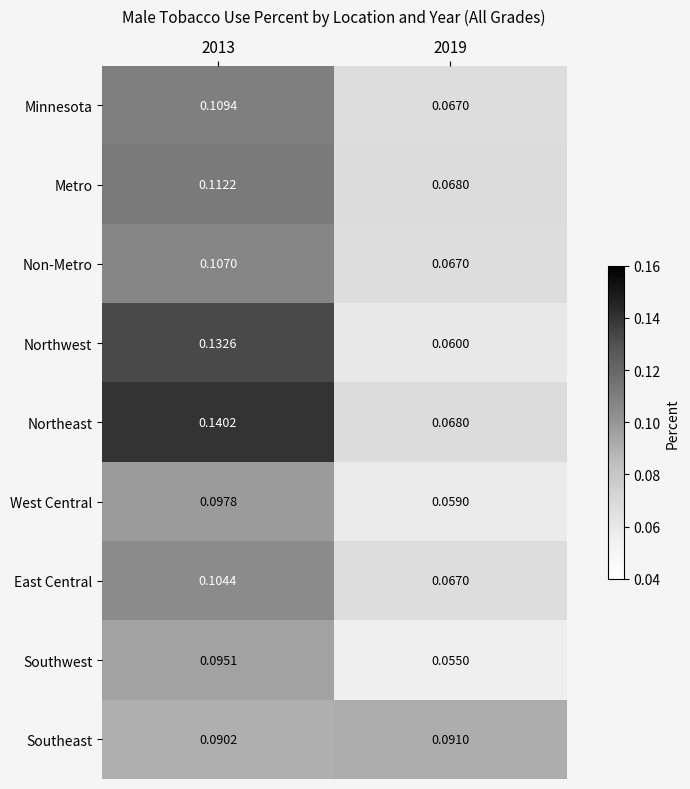

Between 2013 and 2019, which series saw the biggest shift?

Northwest